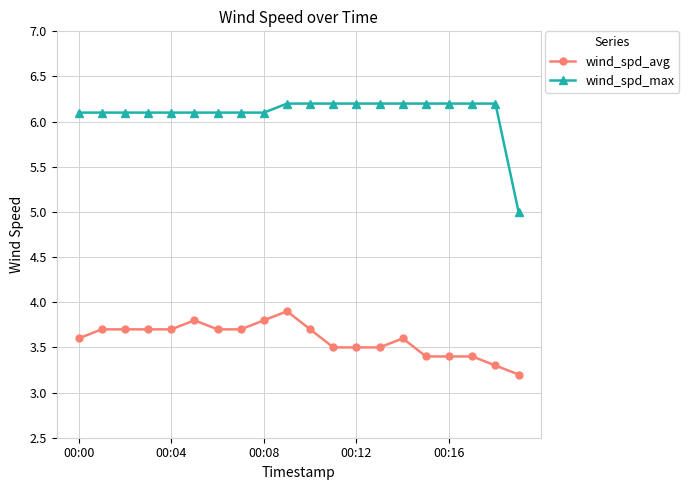

How many lines are shown in the chart?

2